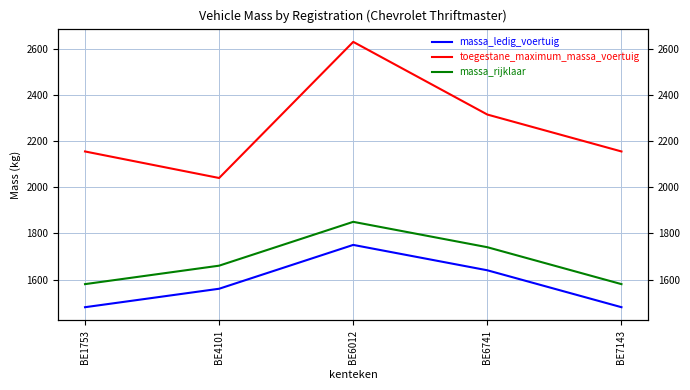

What is the difference between the maximum and minimum values in the massa_rijklaar series?

270